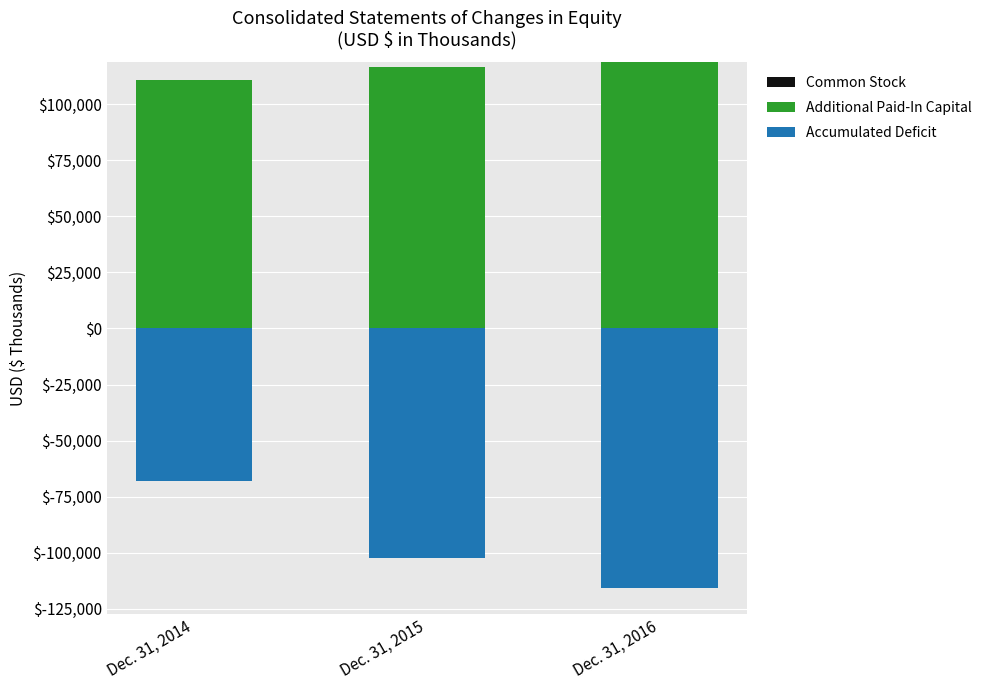

Which category has the lowest value in the Common Stock series?

Dec. 31, 2014